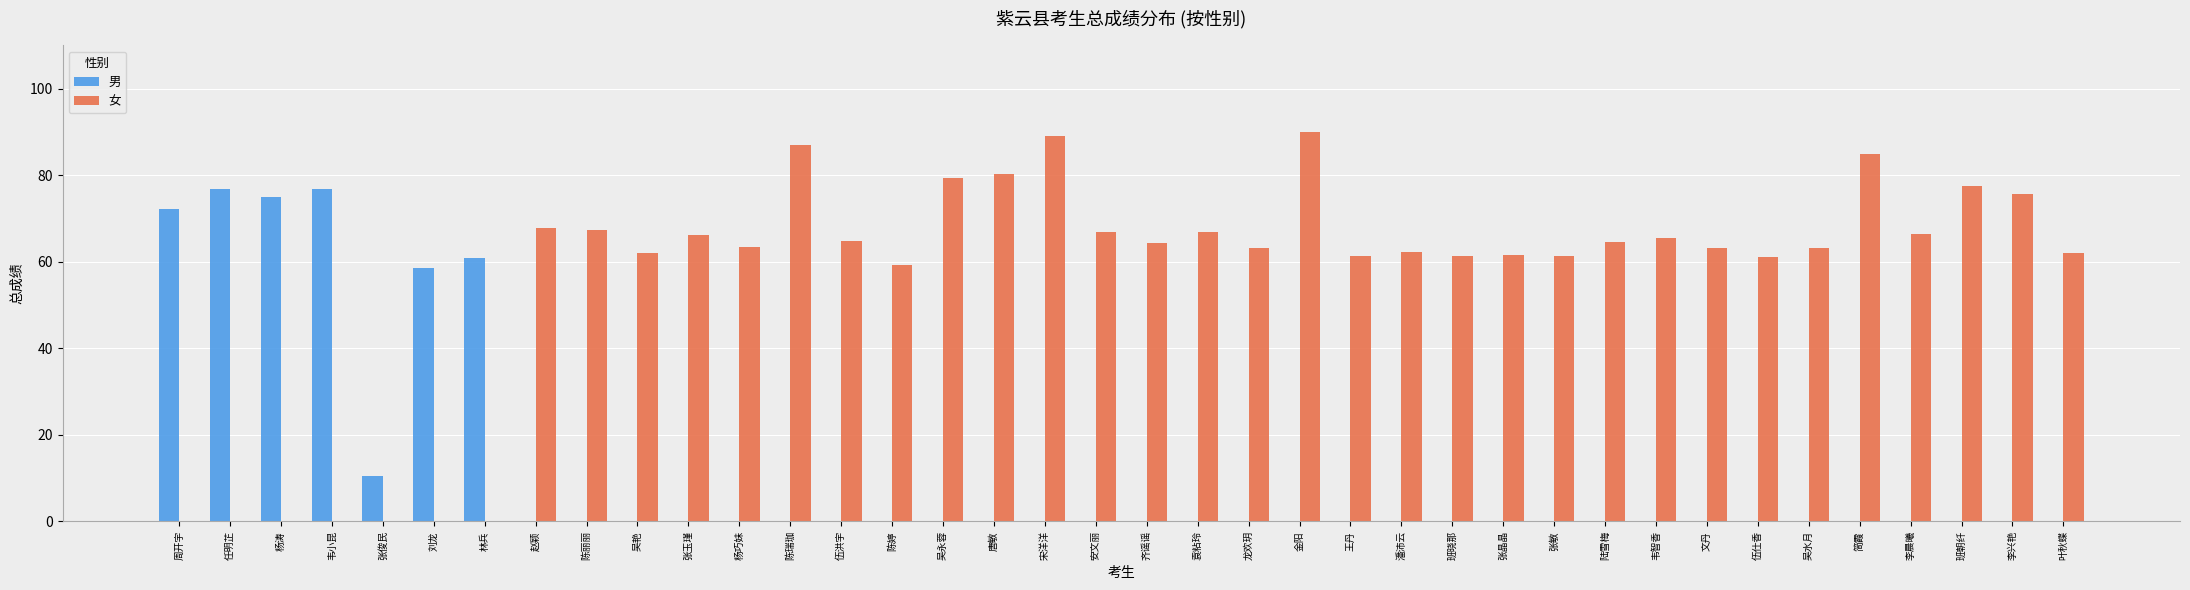

What is the sum of all 男 values?

430.7